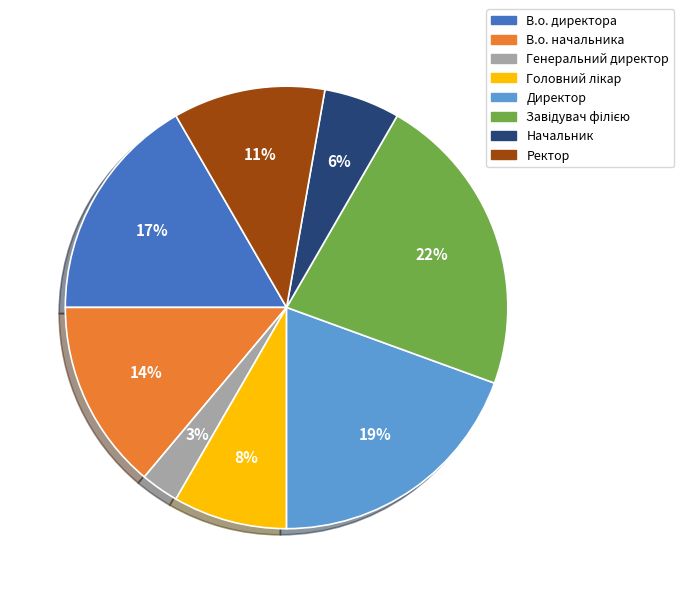

Does any single category account for the majority?

No